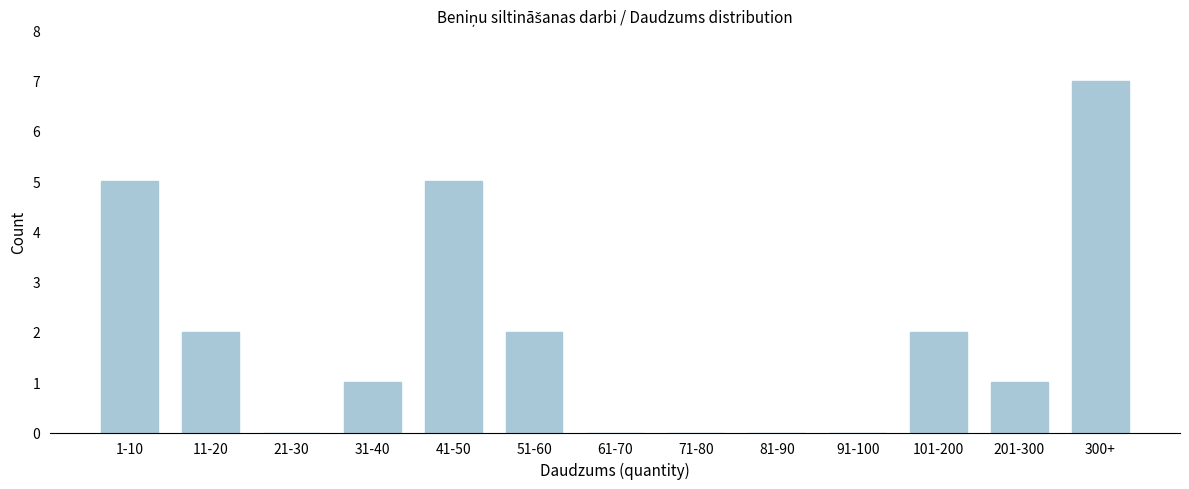

Reading left to right, extract all data points from this chart.

1-10=5	11-20=2	21-30=0	31-40=1	41-50=5	51-60=2	61-70=0	71-80=0	81-90=0	91-100=0	101-200=2	201-300=1	300+=7